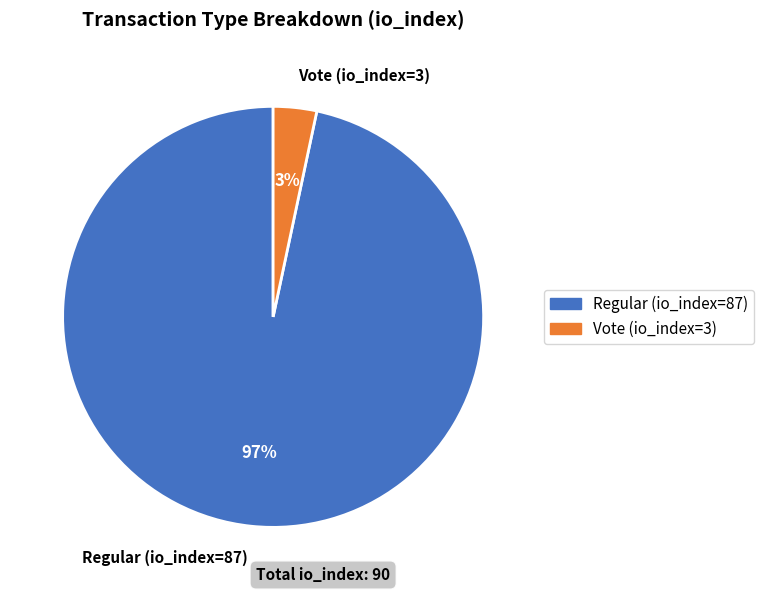

Which has a higher value, Regular (io_index=87) or Vote (io_index=3)?

Regular (io_index=87)